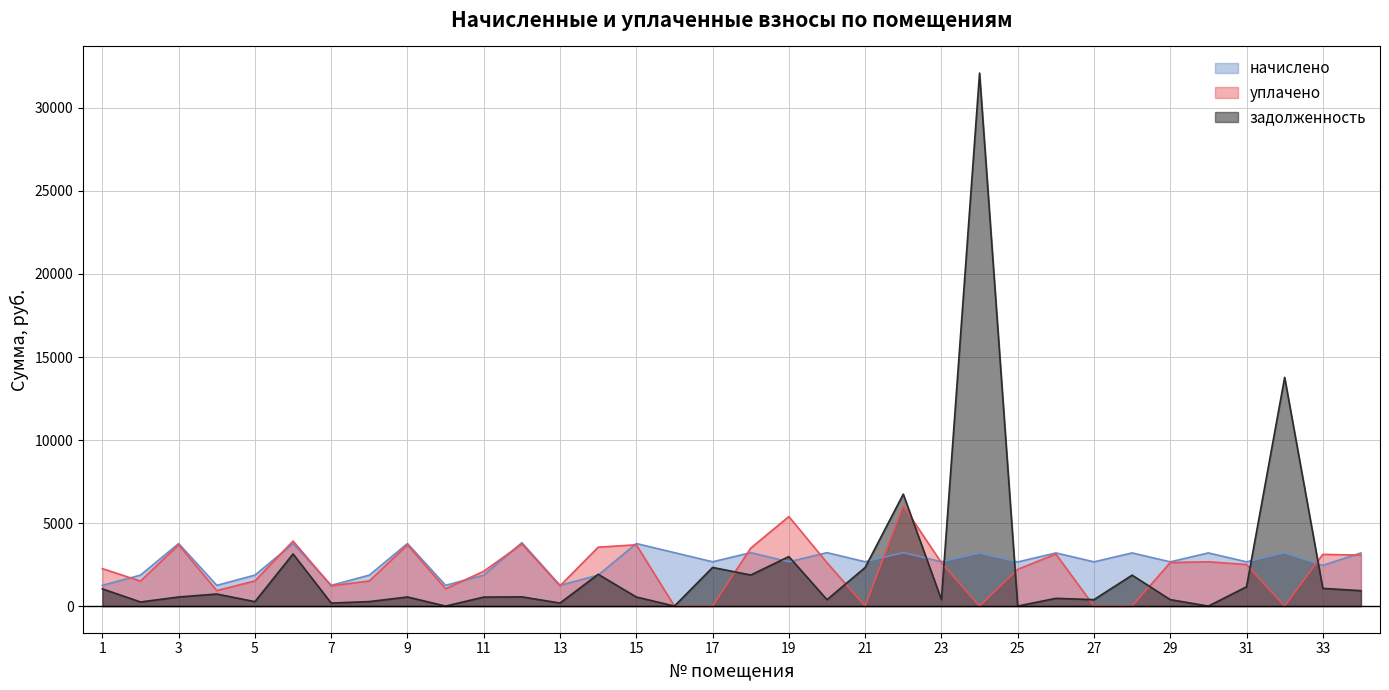

What is the difference between the maximum and second lowest values in the задолженность series?

32098.3